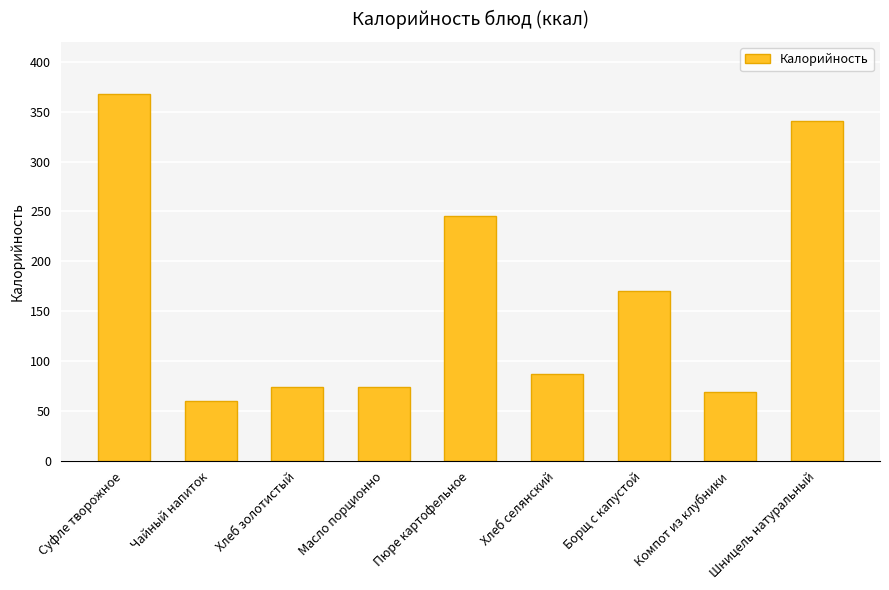

Reading right to left, list all the values displayed in this chart.

341.0	69.0	170.1	87.1	245.8	74.0	74.0	60.0	367.4